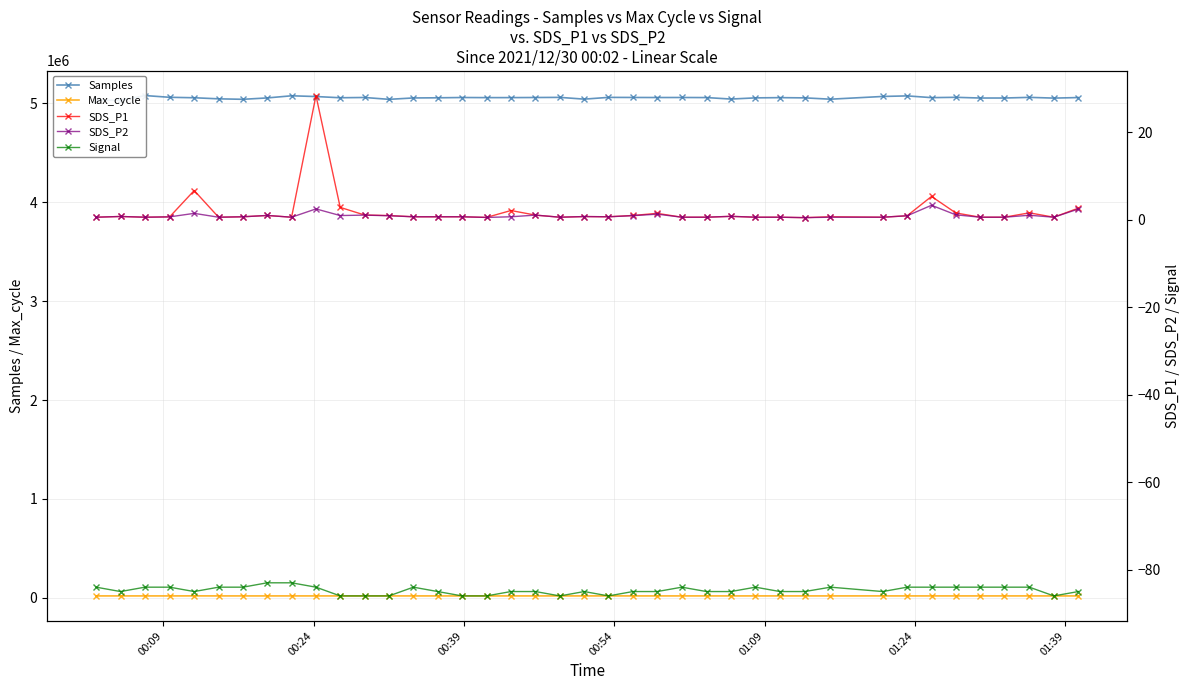

Which series has the largest range (max minus min)?

Samples